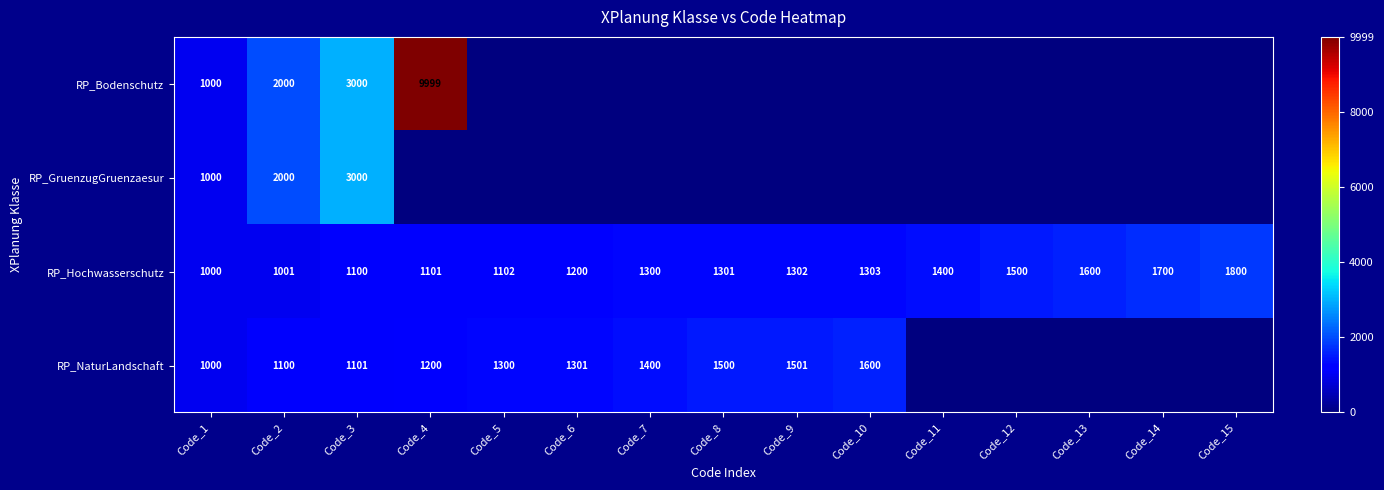

The RP_NaturLandschaft series shows 694 at Code_1. True or false?

False